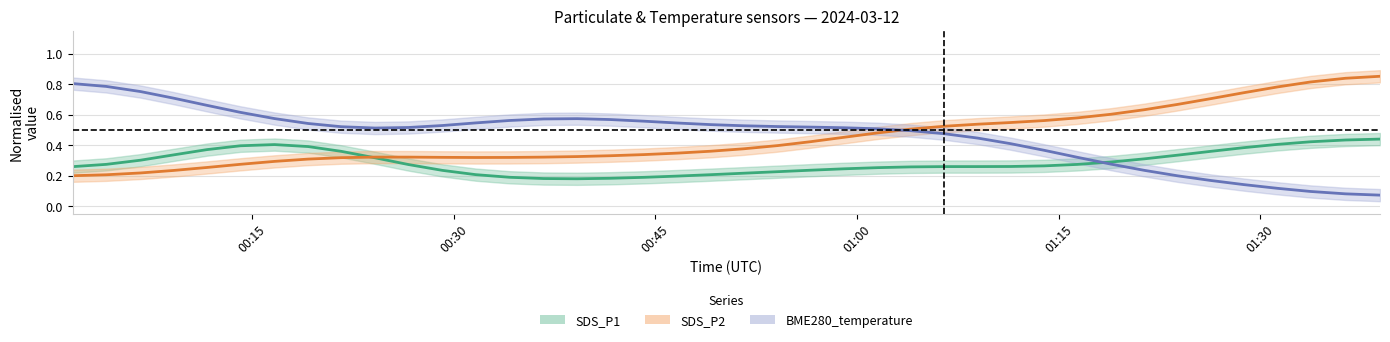

Which series has the largest total across all categories?

BME280_temperature